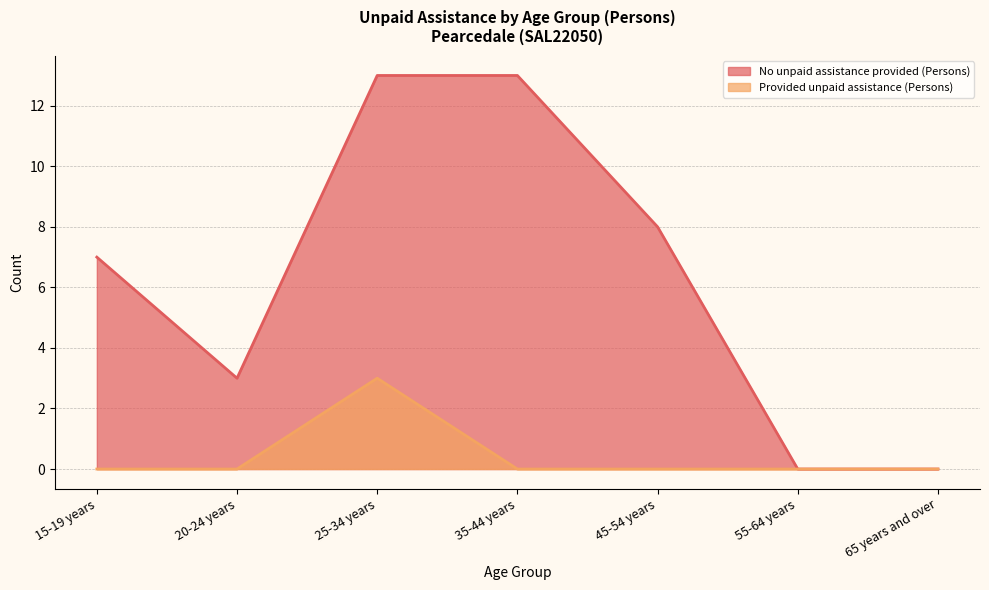

Reading right to left, what are all the values shown in this chart?

No unpaid assistance provided (Persons): 65 years and over=0	55-64 years=0	45-54 years=8	35-44 years=13	25-34 years=13	20-24 years=3	15-19 years=7
Provided unpaid assistance (Persons): 65 years and over=0	55-64 years=0	45-54 years=0	35-44 years=0	25-34 years=3	20-24 years=0	15-19 years=0